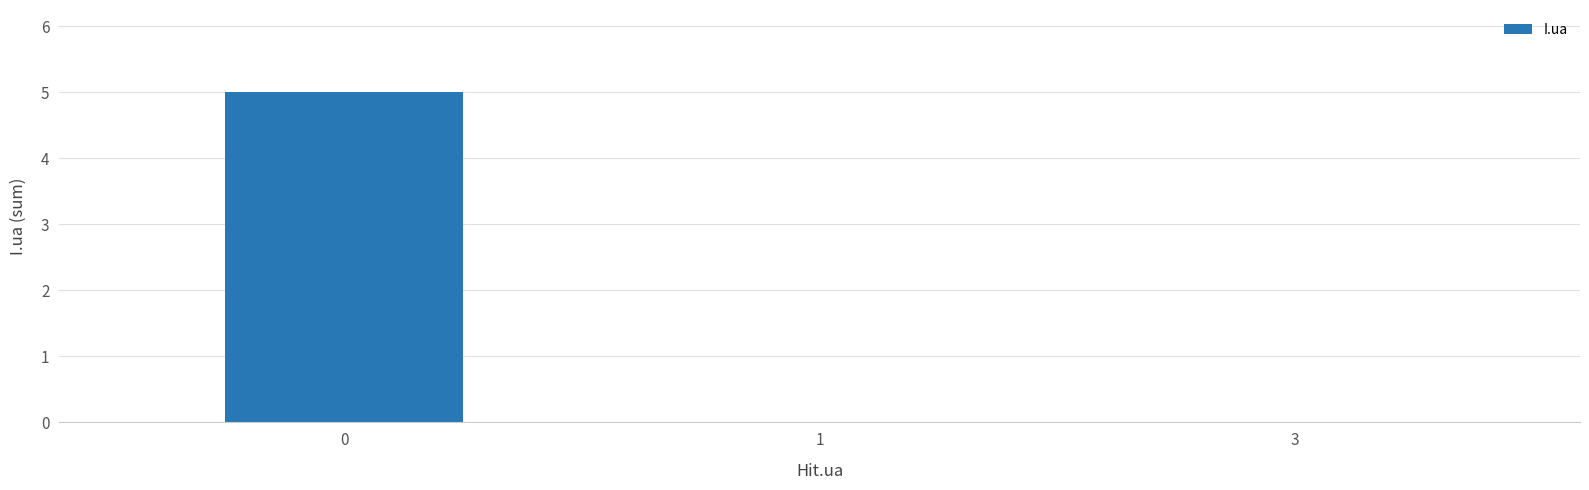

What is the average value?

2